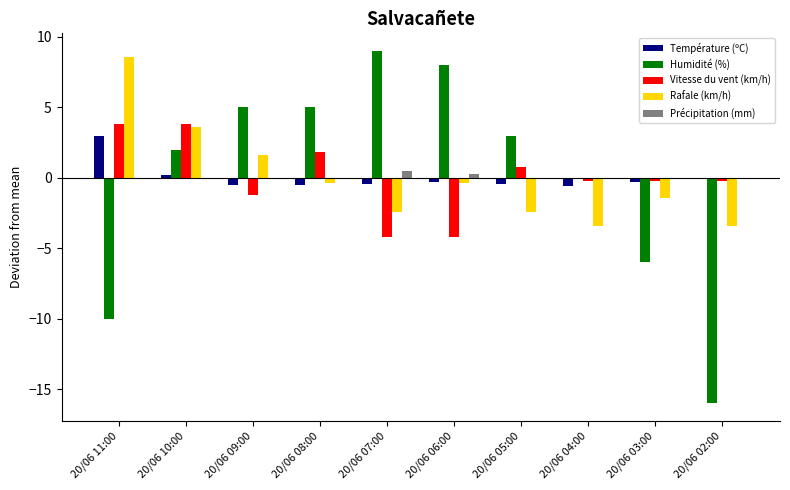

At which category is the sum across all series the highest?

20/06 10:00